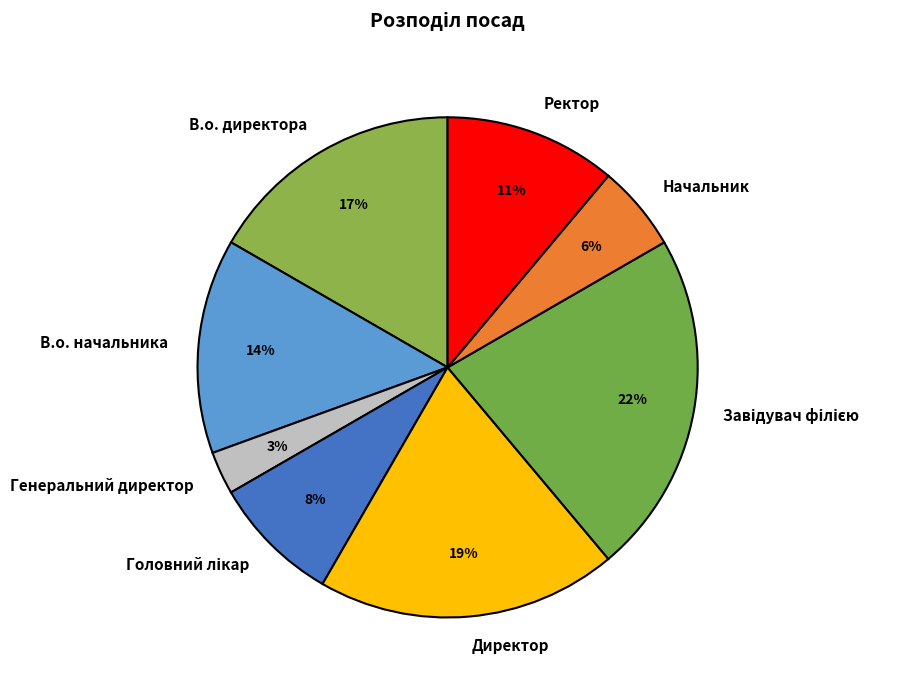

To the nearest percent, what portion does В.о. директора represent?

17%